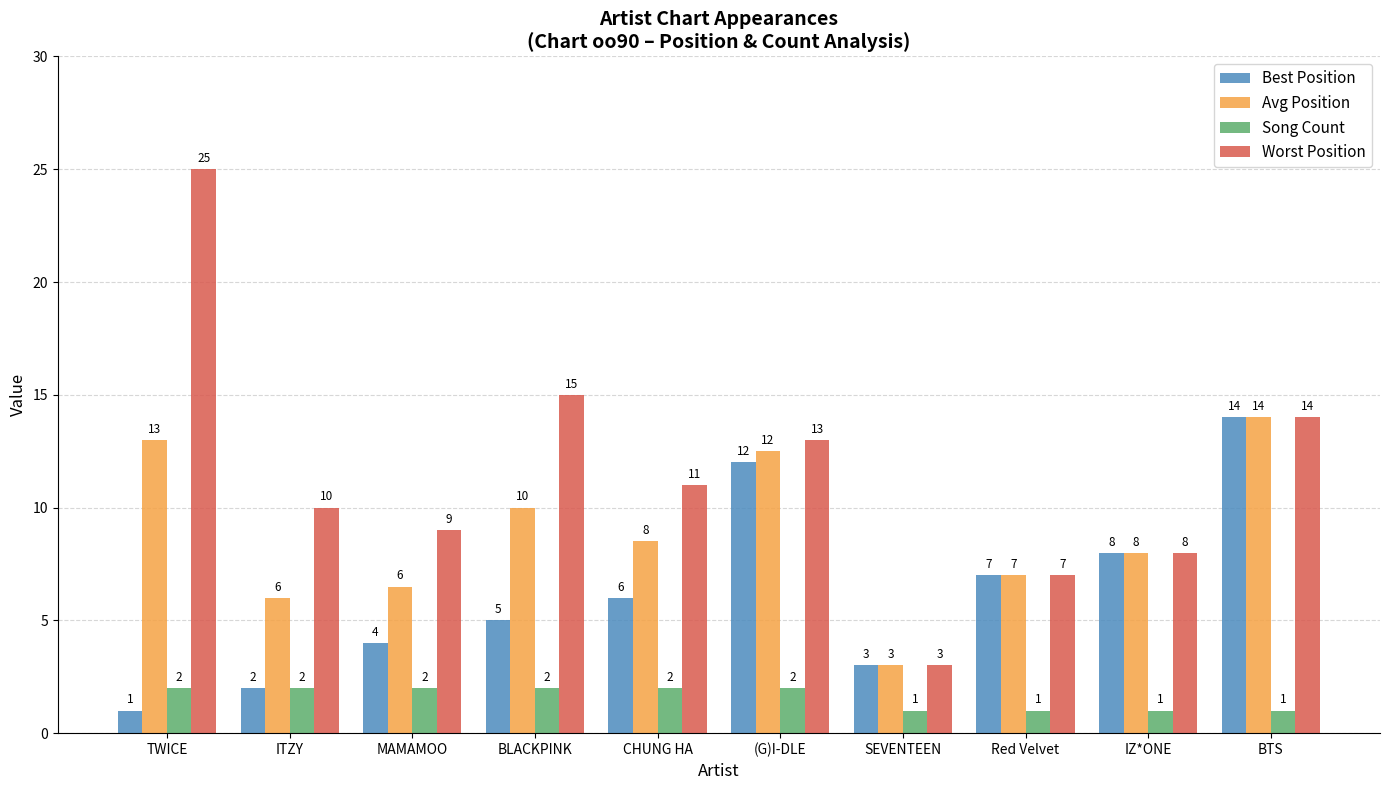

At TWICE, list the series in order from smallest to largest.

Best Position, Song Count, Avg Position, Worst Position